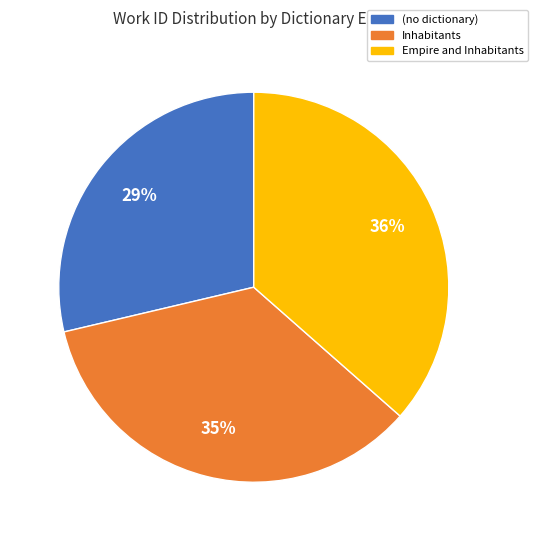

Which slice is the smallest?

(no dictionary)